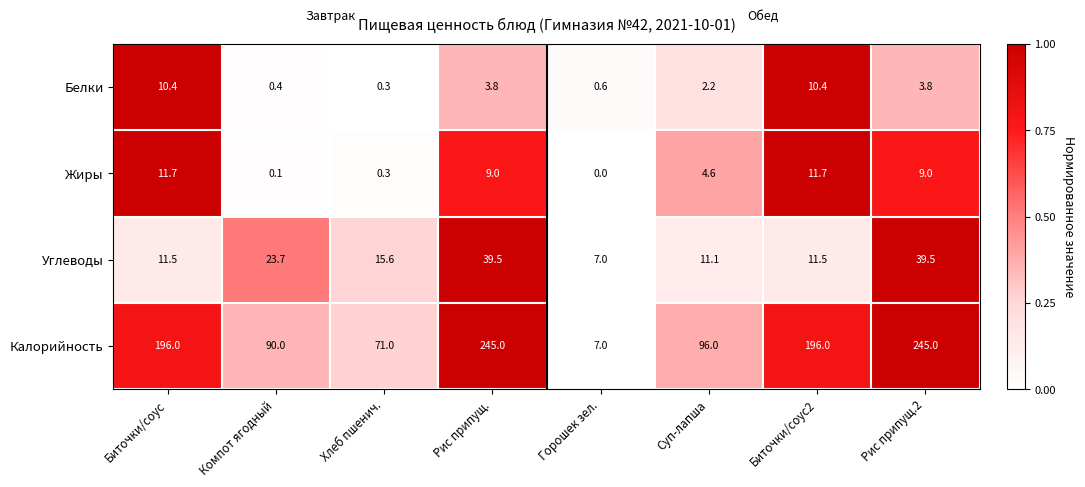

What is the highest value of the Белки series?

10.4